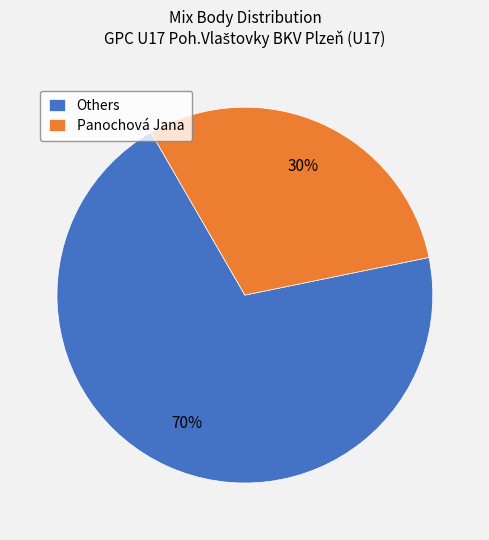

Combined, do Panochová Jana and Others account for over 50%?

Yes